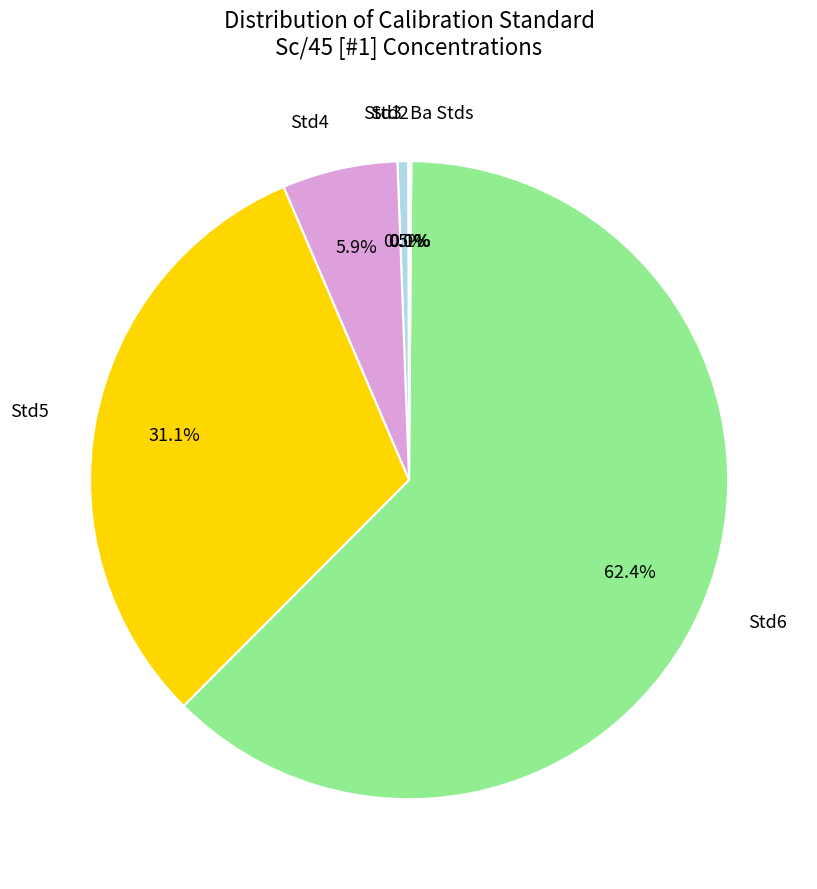

What is the largest slice in the pie chart?

Std6